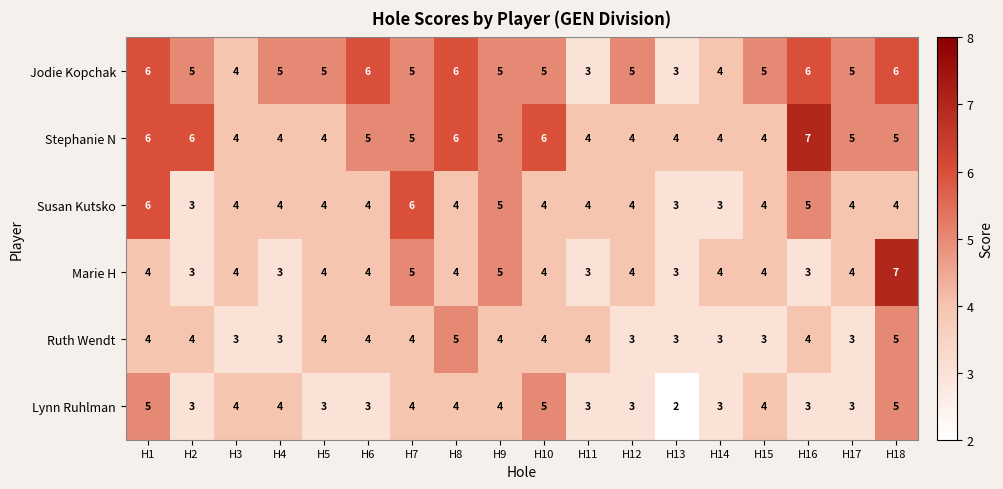

What is the smallest value displayed?

2